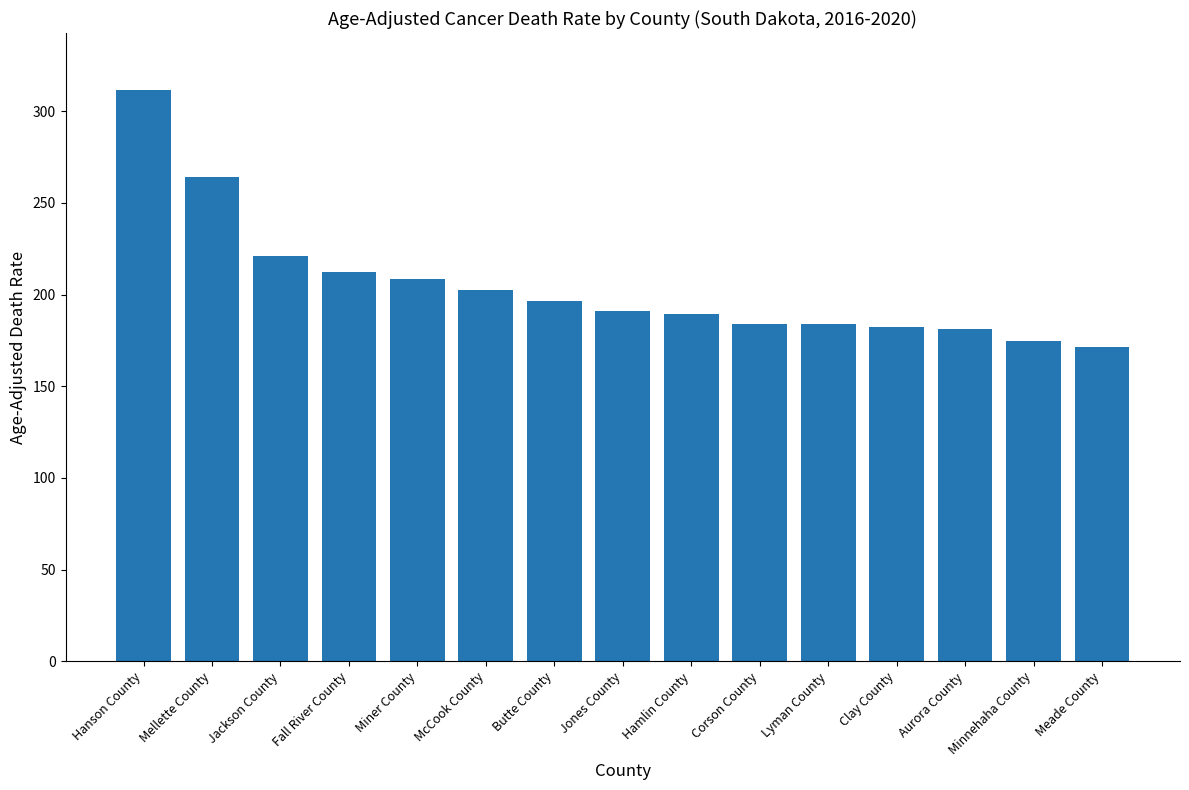

Which category has the highest value across all series?

Hanson County